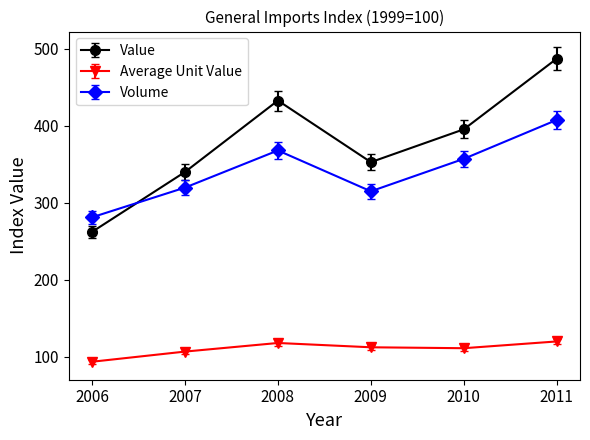

What is the total value across all series at 2008?

918.3